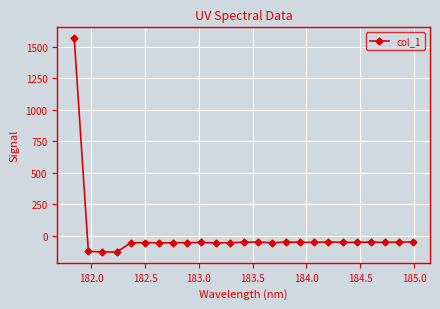

How many data points are less than -50?

17